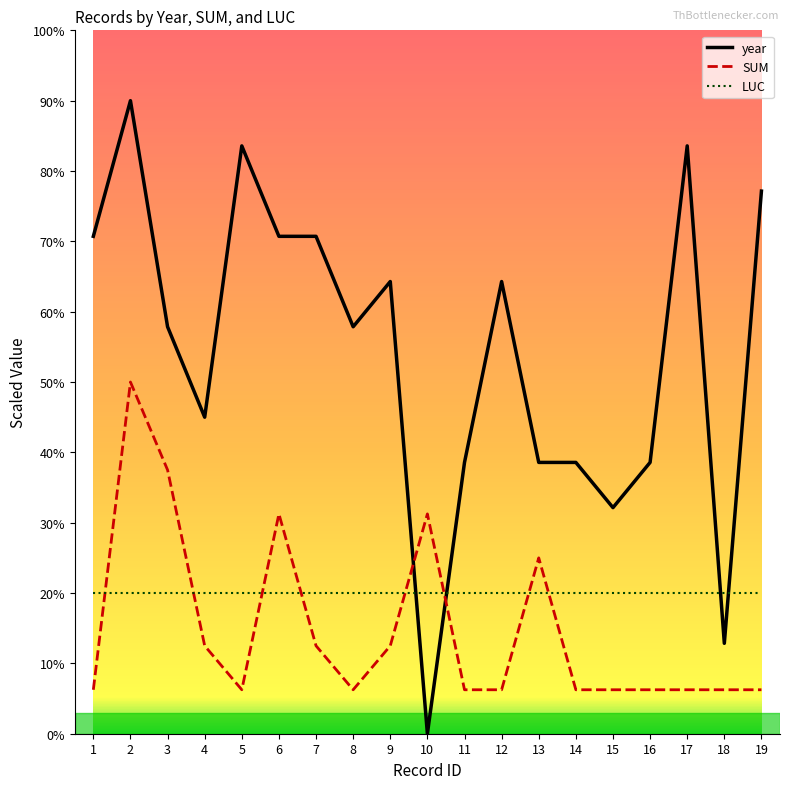

Which series has the largest total across all categories?

year